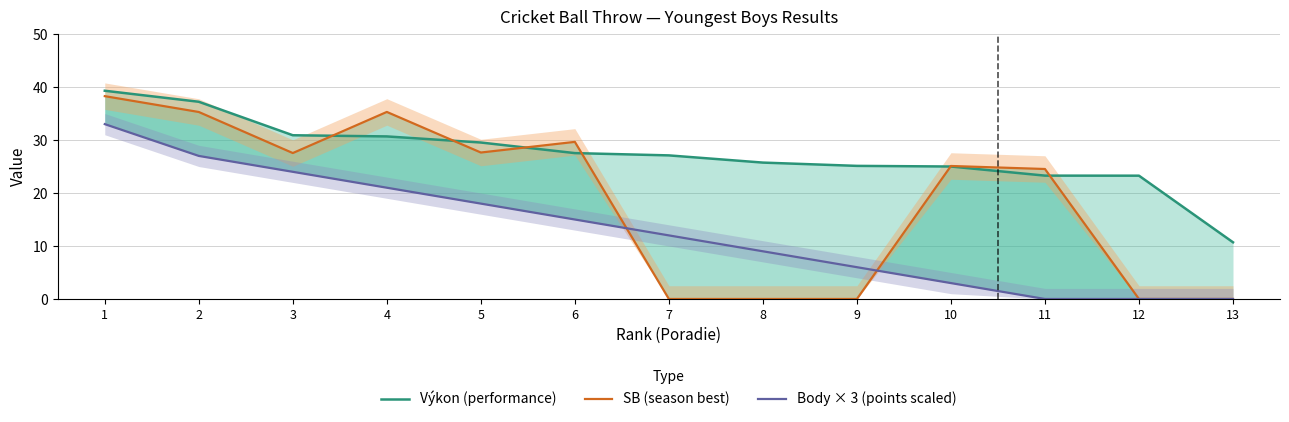

True or false: SB (season best) has more than 0 interior local peaks.

True